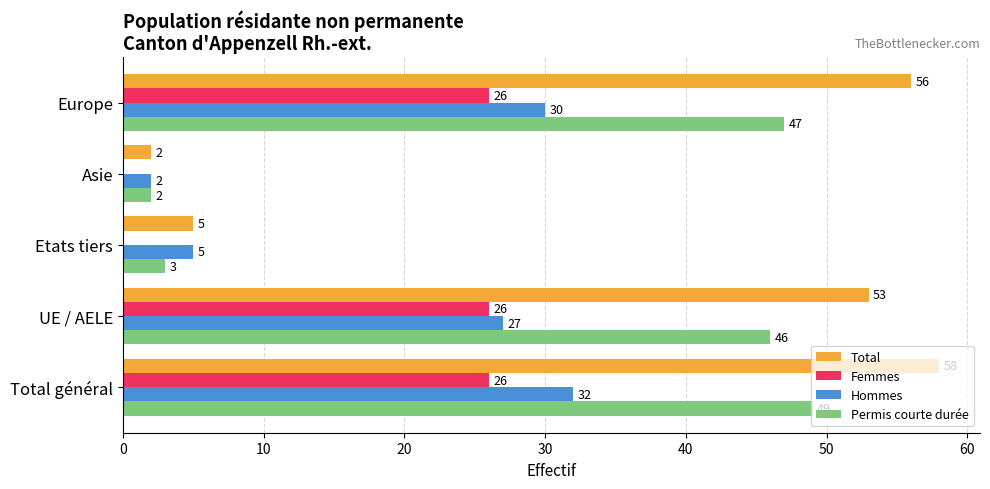

True or false: Permis courte durée has a value of 22 at UE / AELE.

False